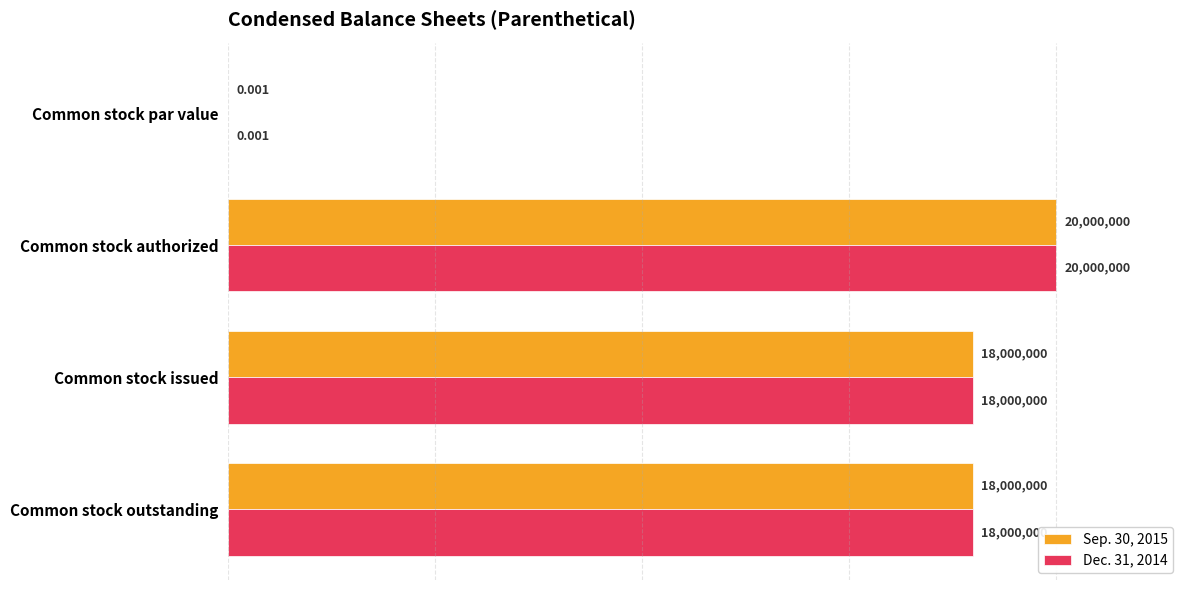

At which category is the sum across all series the highest?

Common stock authorized